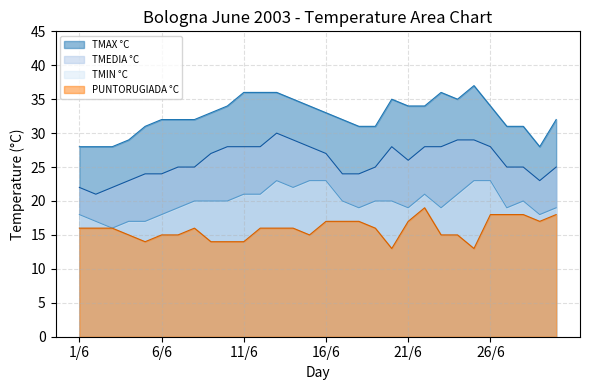

In TMIN °C, how many points are lower than both neighbors (excluding endpoints)?

7